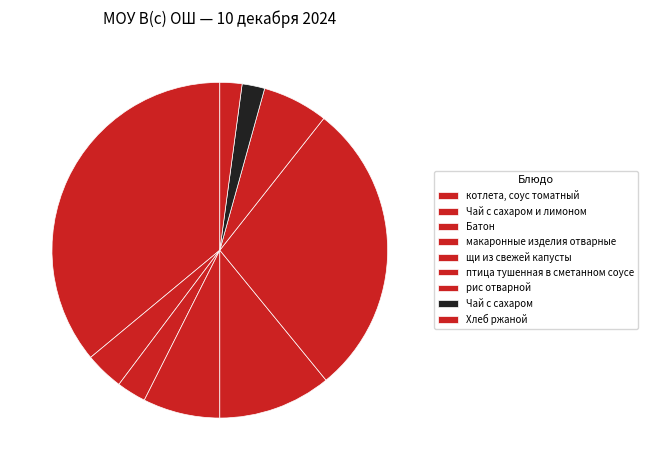

To the nearest percent, what percentage of the pie is Чай с сахаром?

2%